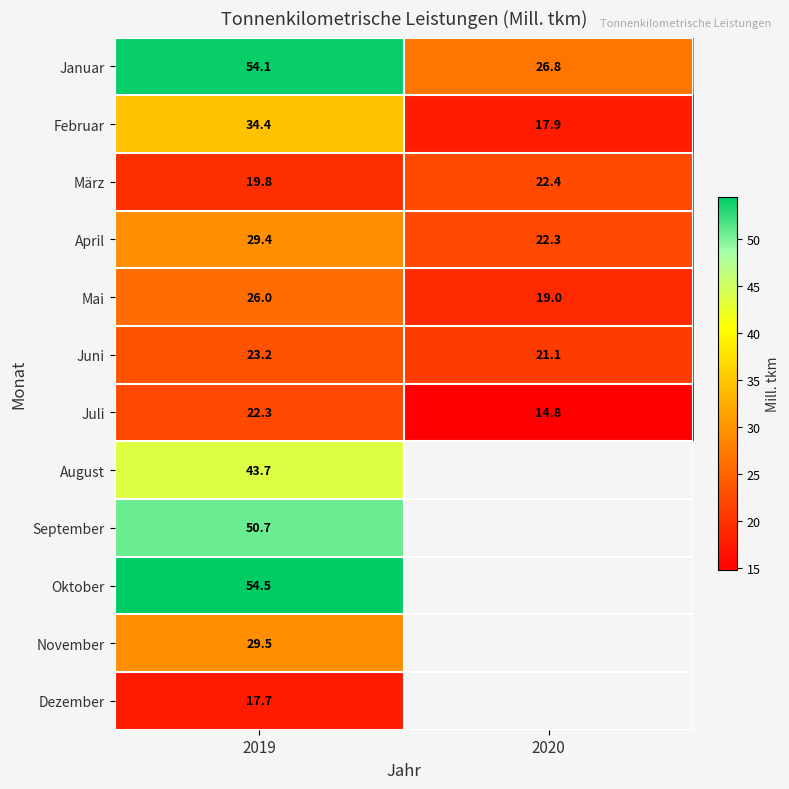

The value of September at 2019 is 73.0. True or false?

False